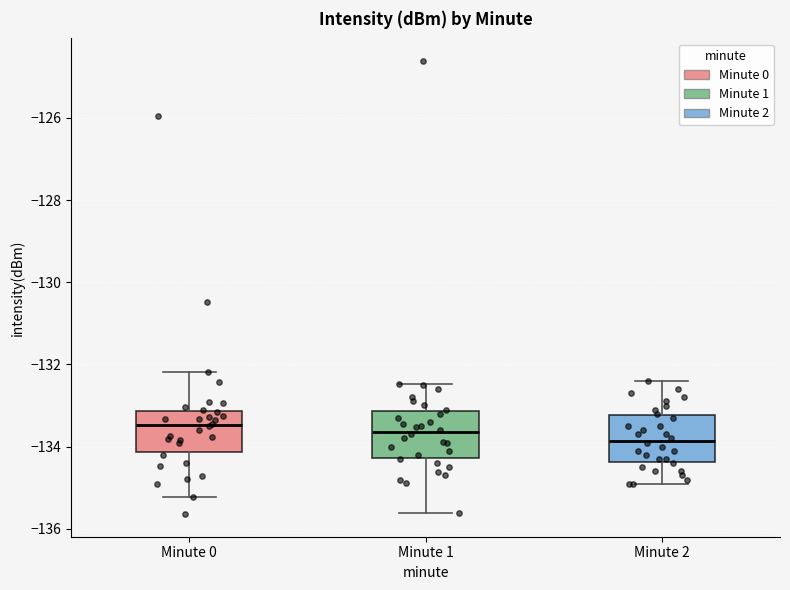

Which box has the lowest median line?

Minute 2